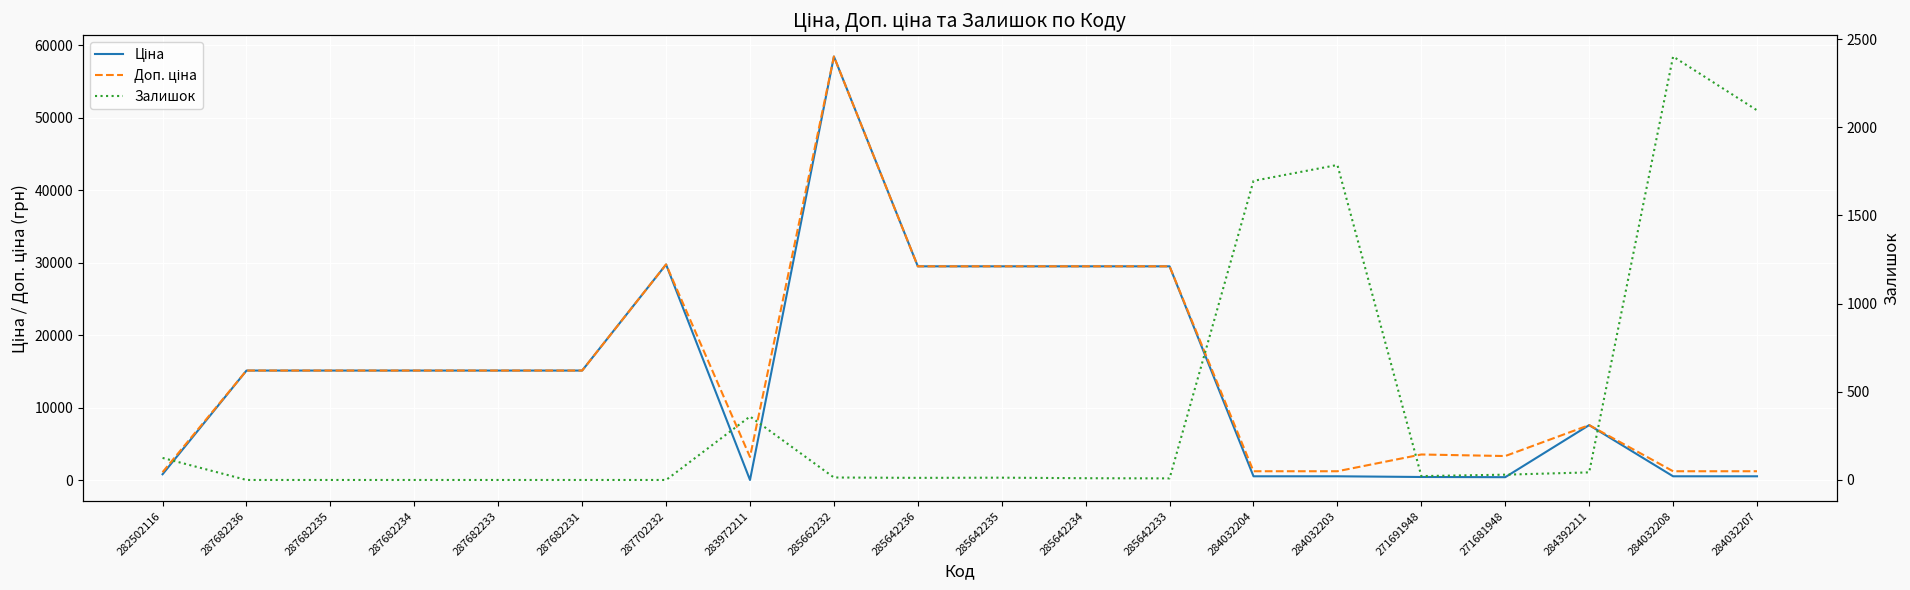

Where is the first local minimum for Ціна?

283972211